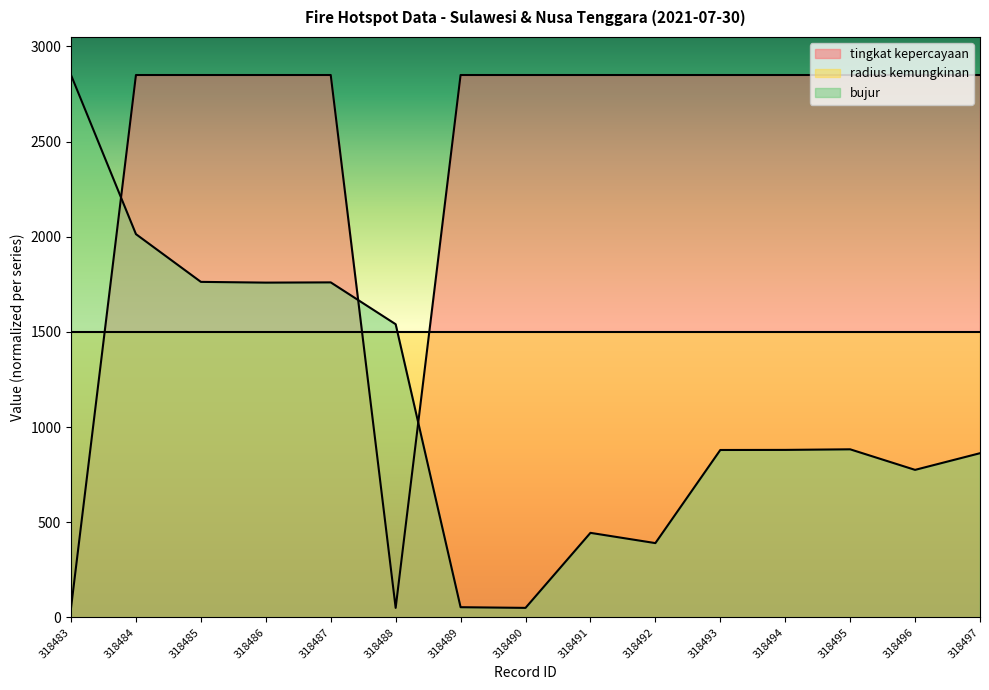

Reading left to right, what are all the values shown in this chart?

tingkat kepercayaan: 50.0	2850.0	2850.0	2850.0	2850.0	50.0	2850.0	2850.0	2850.0	2850.0	2850.0	2850.0	2850.0	2850.0	2850.0
bujur: 2850.0	2013.8	1763.0	1759.1	1760.4	1540.5	53.6	50.0	444.3	390.4	879.7	880.1	883.2	775.2	862.8